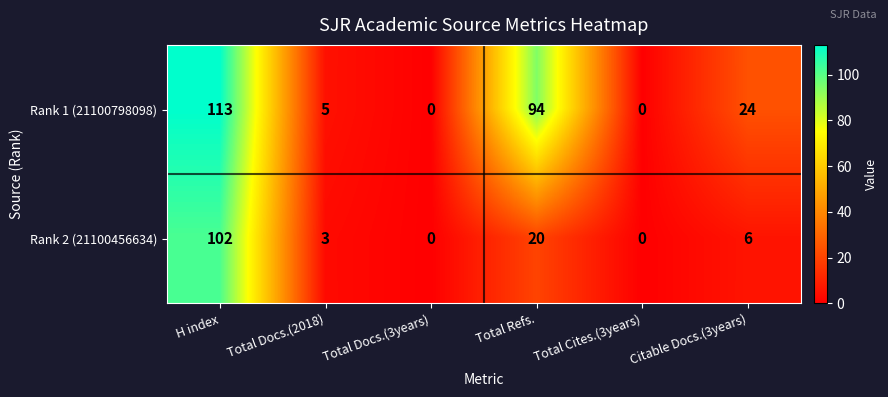

List the series in order of their peak value, highest first.

Rank 1 (21100798098), Rank 2 (21100456634)